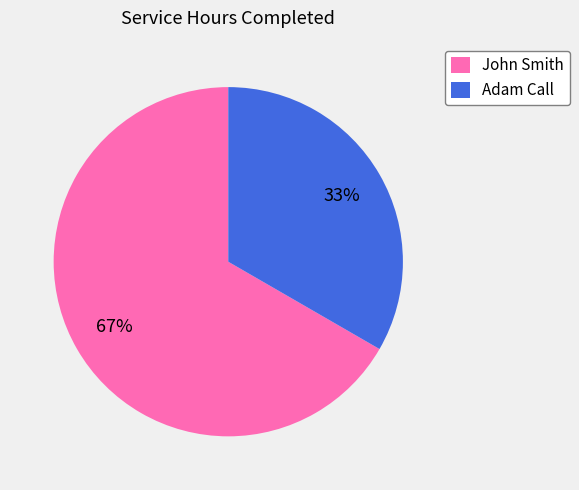

To the nearest percent, what is the combined percentage of John Smith and Adam Call?

100%